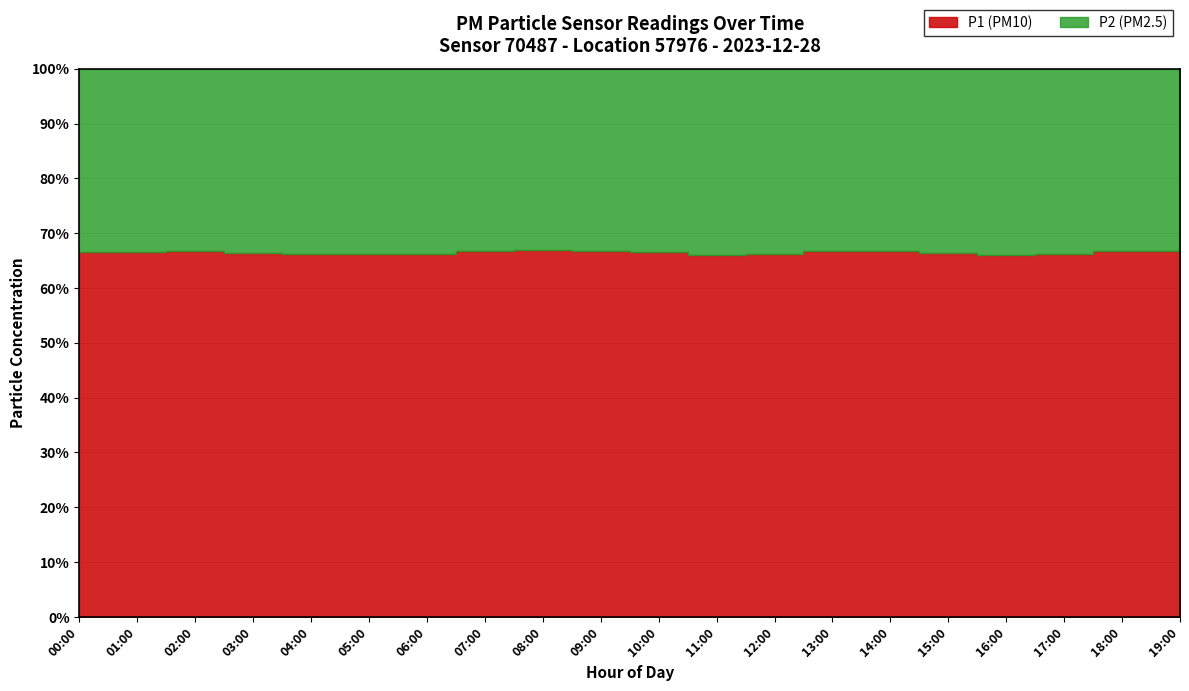

What are all the series names shown in the legend?

P1, P2